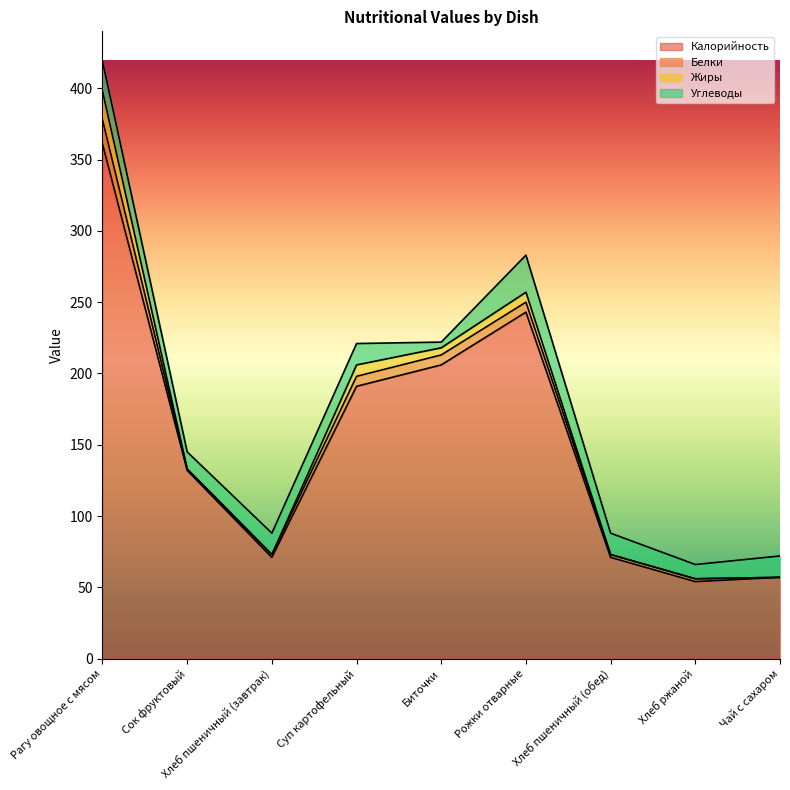

Is it true that Углеводы equals 20 at Хлеб пшеничный (обед)?

False